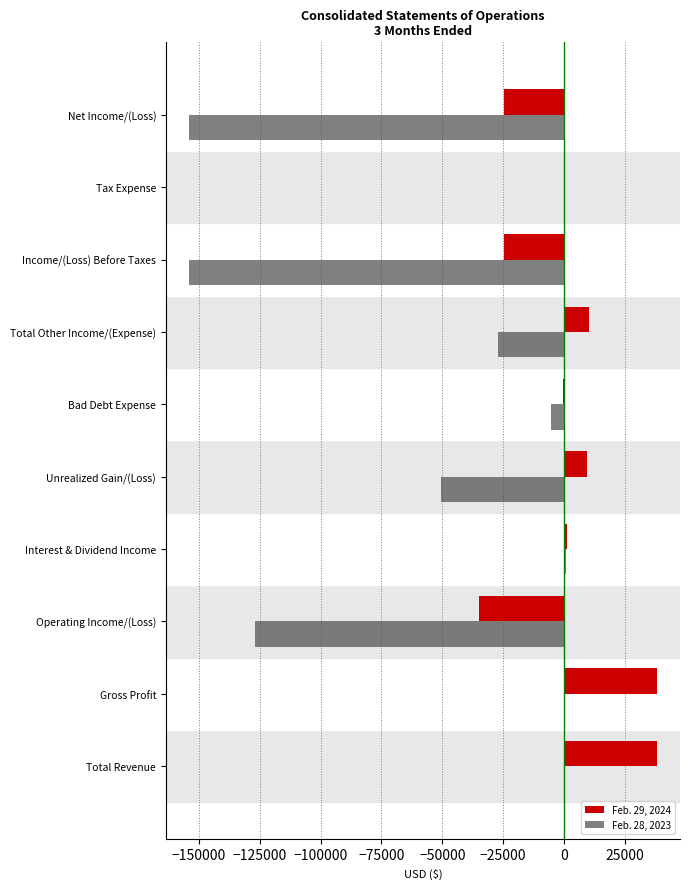

What is the sum of all Feb. 28, 2023 values?

-515431